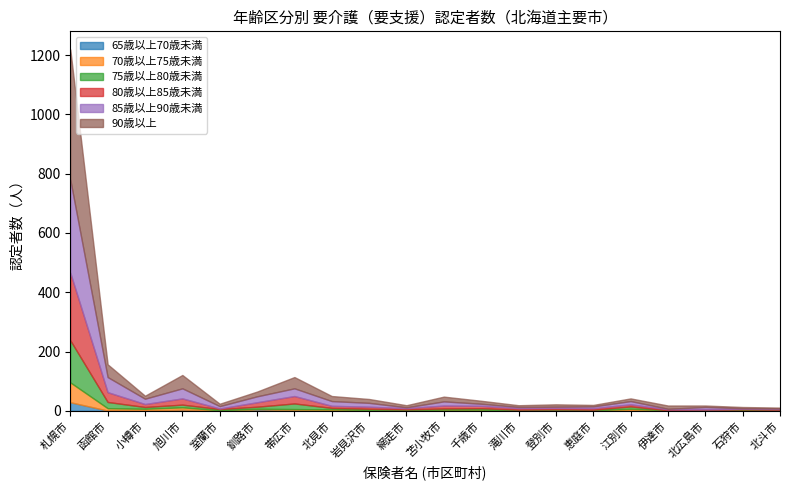

Does the chart have visible grid lines?

No